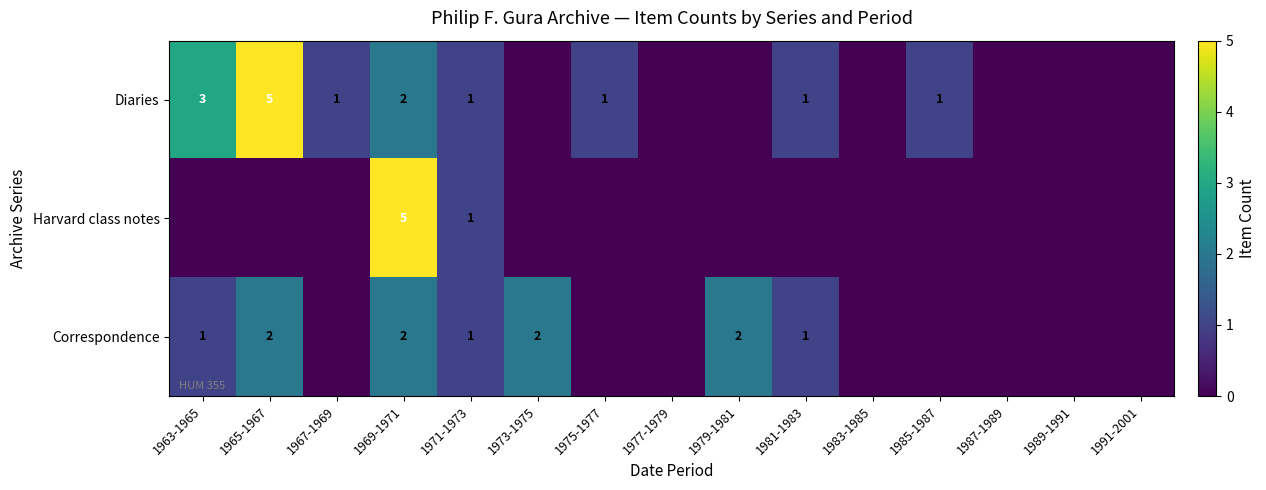

The Diaries series shows 1 at 1985-1987. True or false?

True